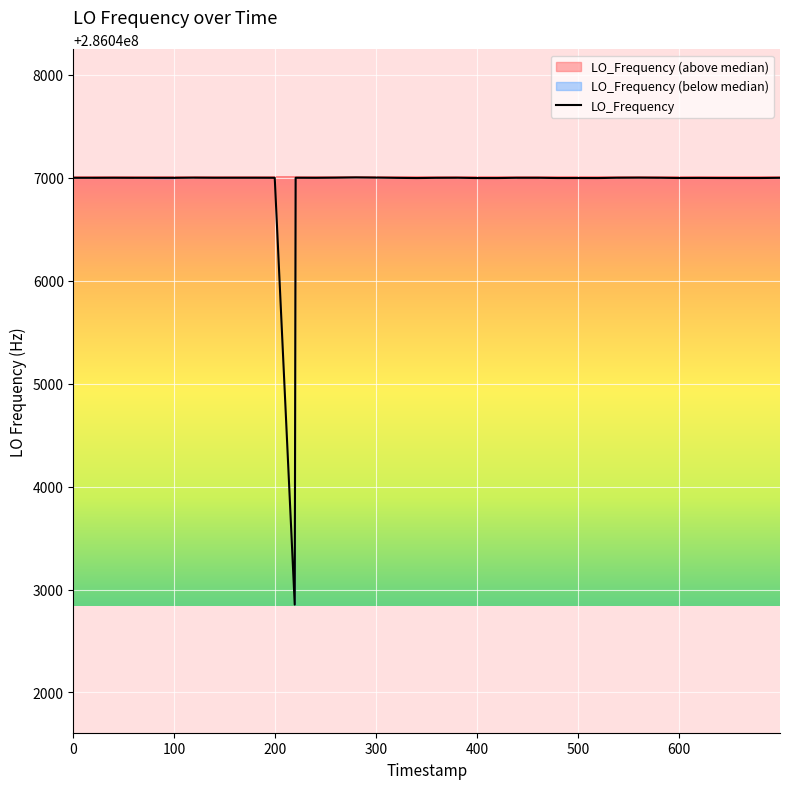

What is the lowest value of the LO_Frequency series?

286042853.7